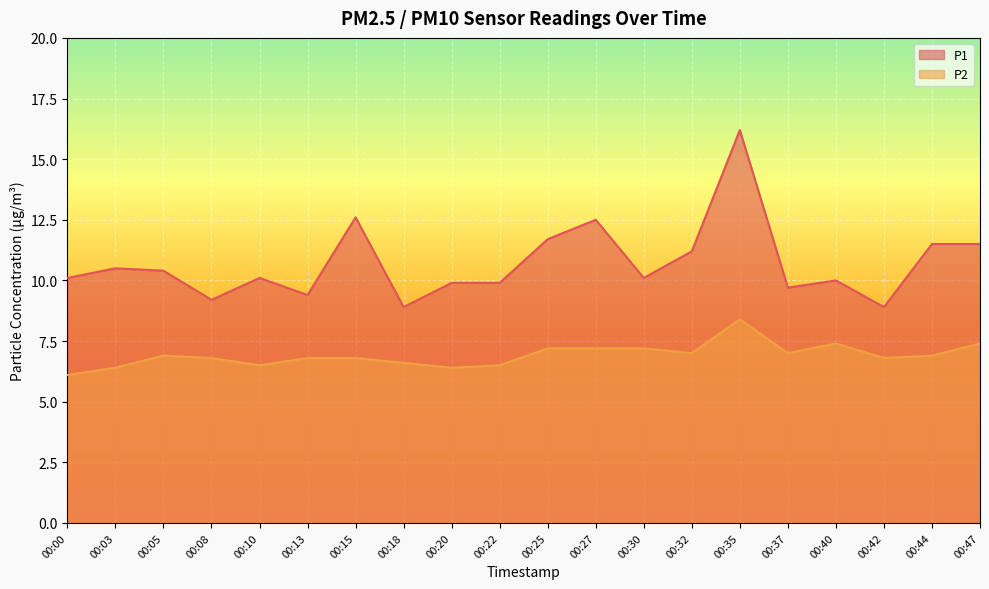

Between 00:30 and 00:00, which is larger?

00:30